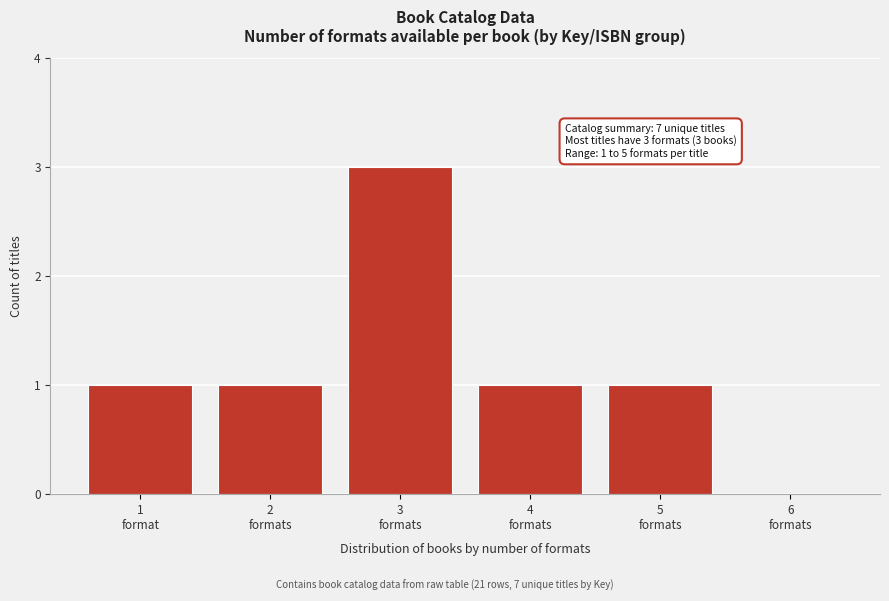

What is the sum of all values?

7